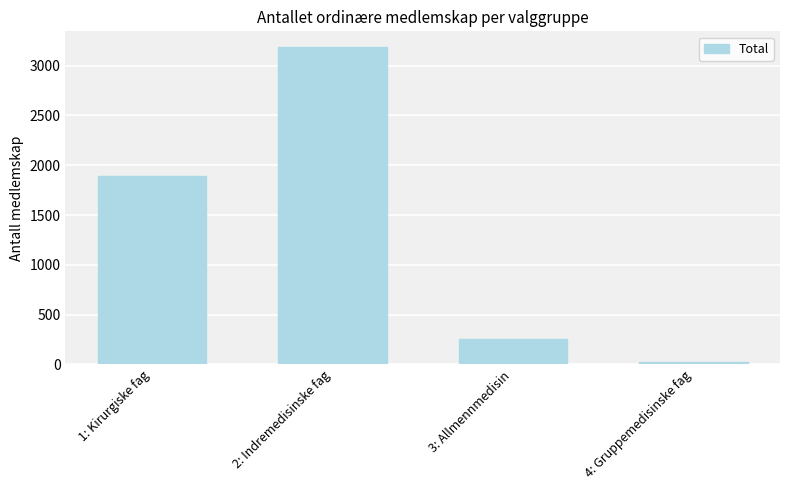

List the labels in order of value, largest first.

2: Indremedisinske fag, 1: Kirurgiske fag, 3: Allmennmedisin, 4: Gruppemedisinske fag